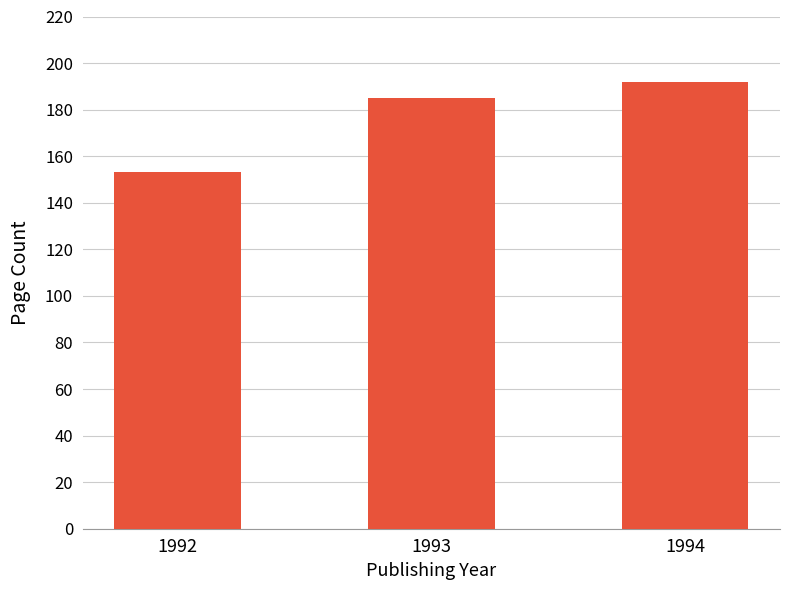

Reading left to right, what are all the values shown in this chart?

1992=153.1	1993=184.9	1994=192.0